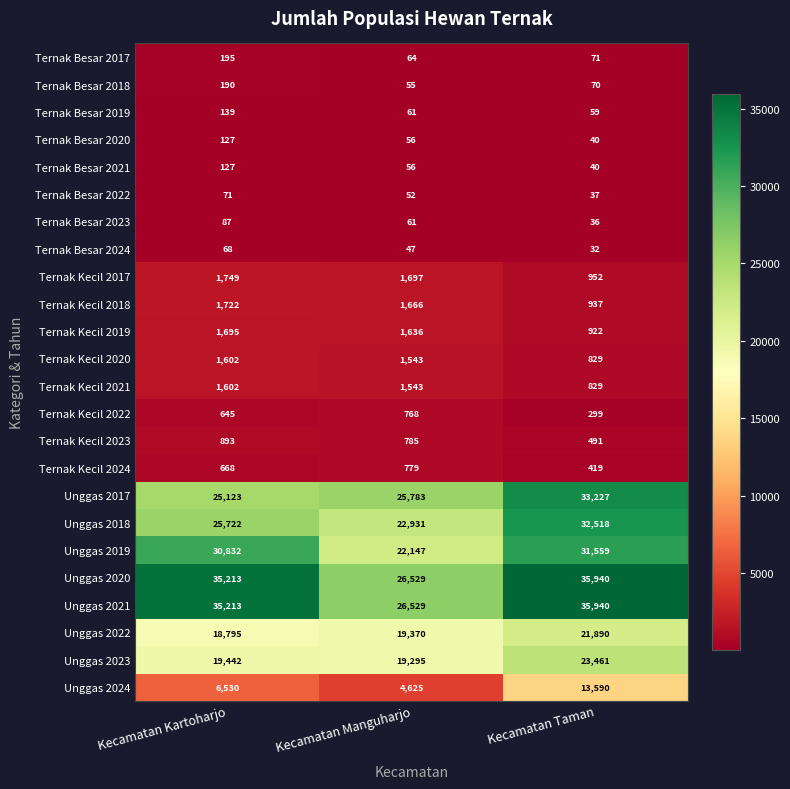

What is the spread (max minus min) of values at Kecamatan Taman?

35908